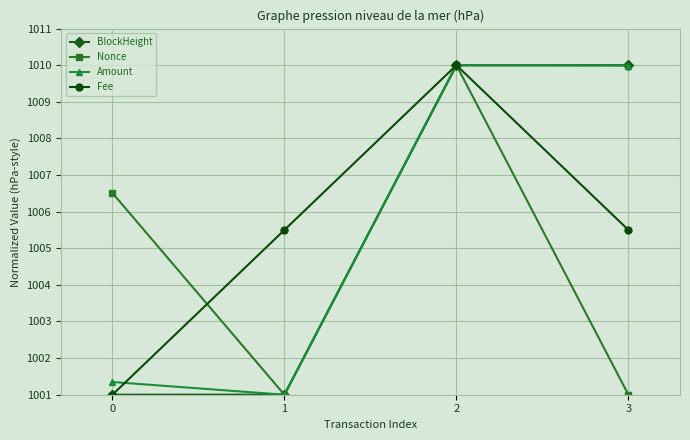

The Nonce series shows 1001.0 at 3. True or false?

True